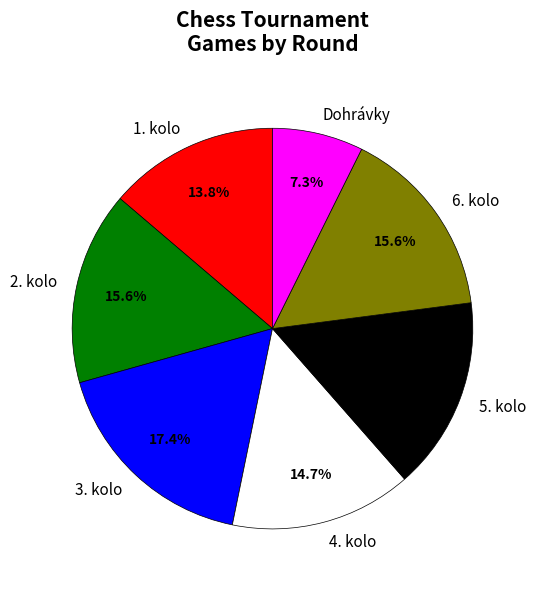

What is the smallest slice in the pie chart?

Dohrávky